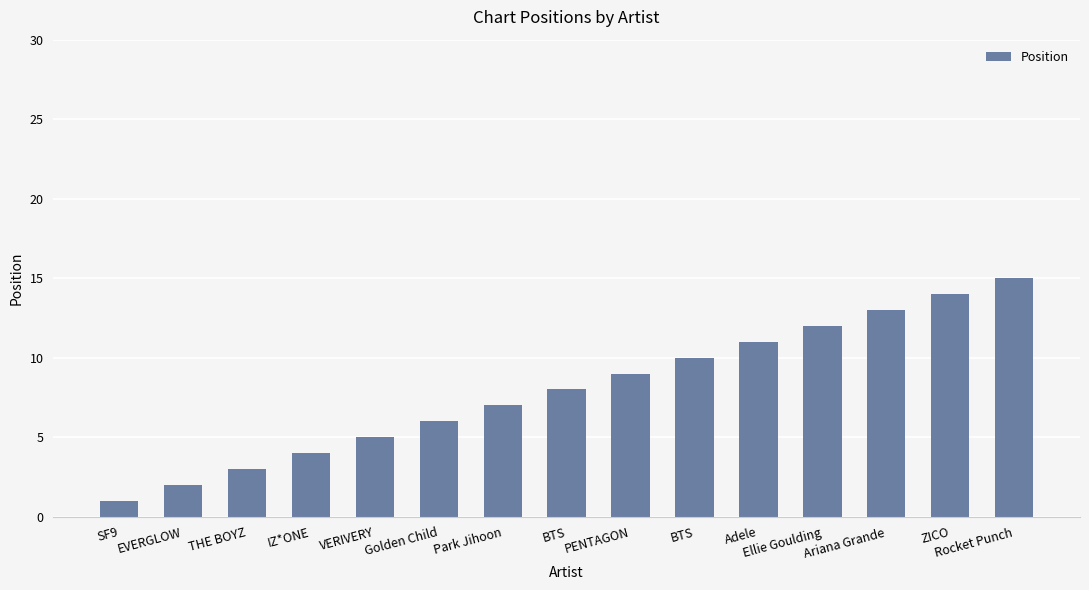

What is the difference between the maximum and minimum values?

14